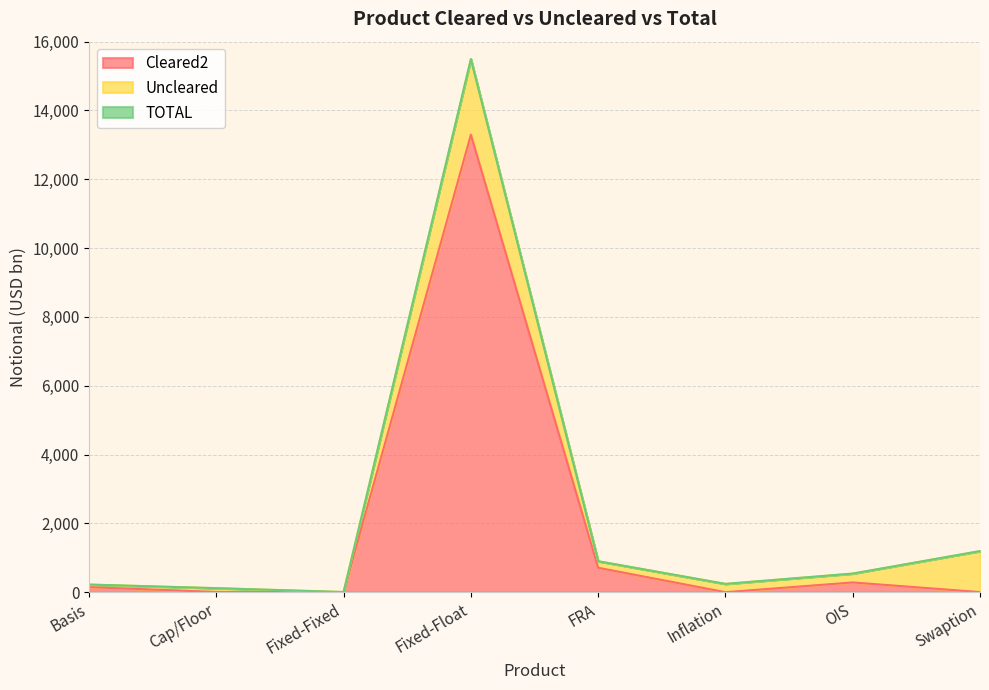

Which series changed the most between Inflation and OIS?

TOTAL